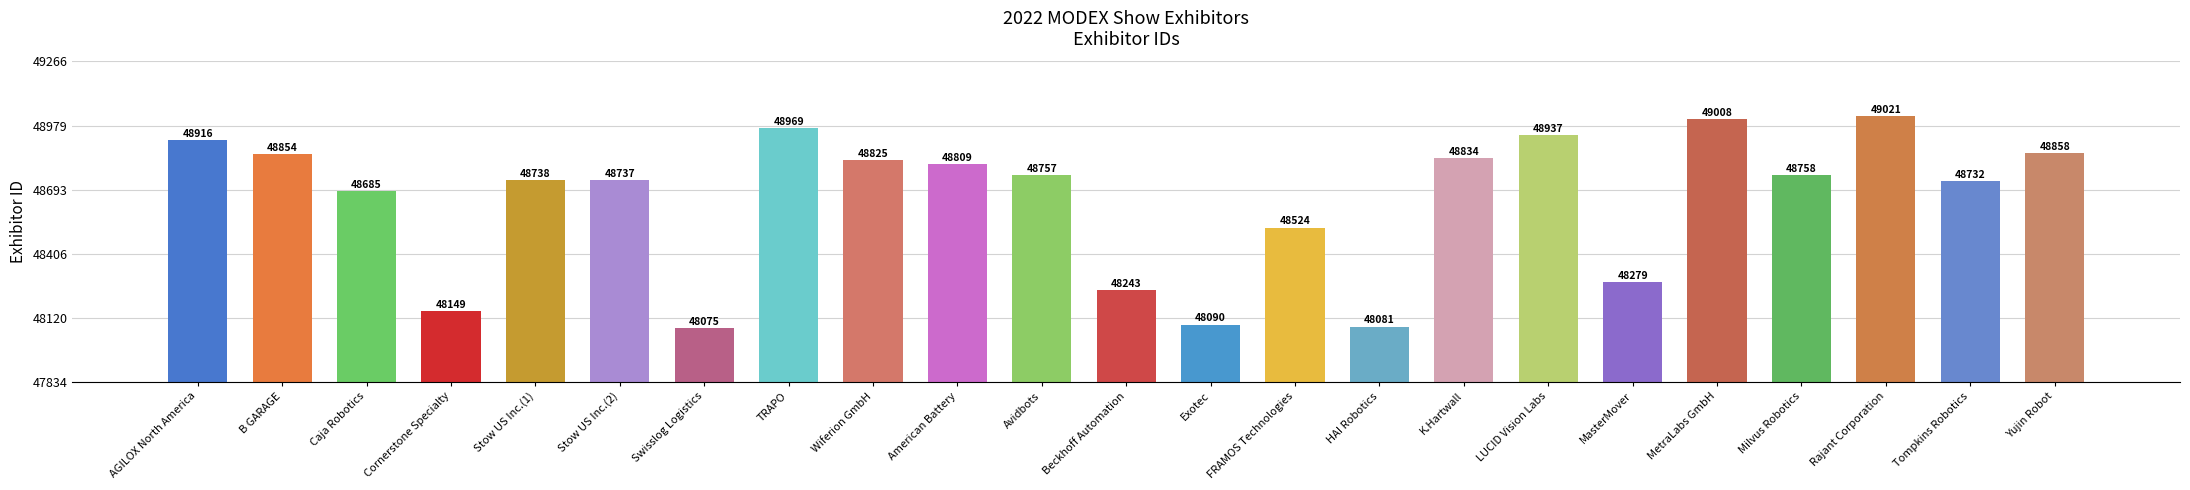

How many series are shown in this chart?

1